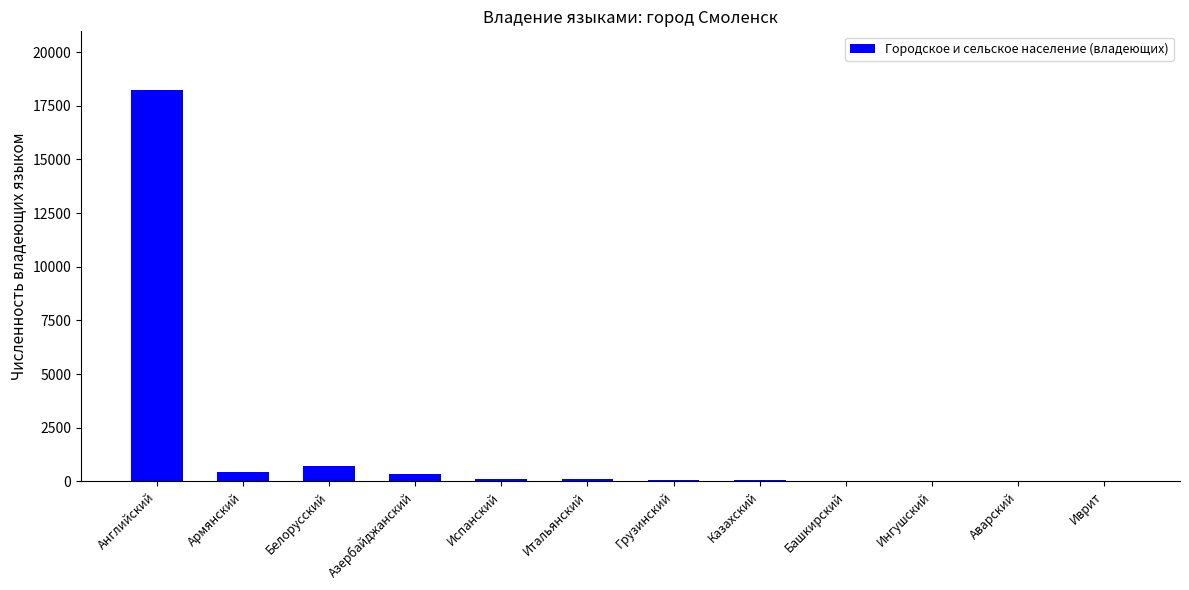

Which label corresponds to the largest value in the chart?

Английский